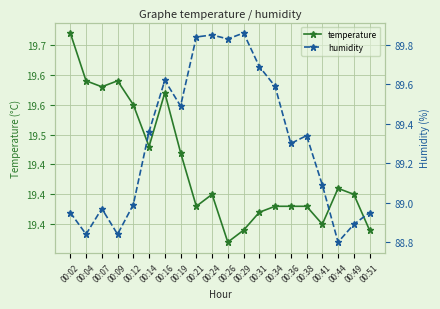

Where does the humidity series first go above 89?

00:14